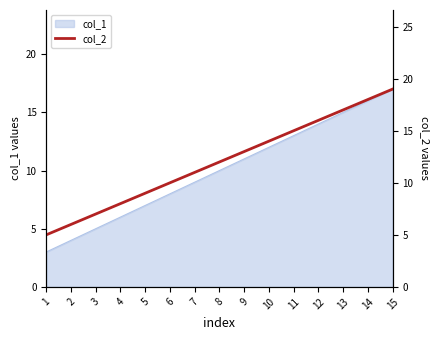

The col_1 series shows 3 at 8. True or false?

False